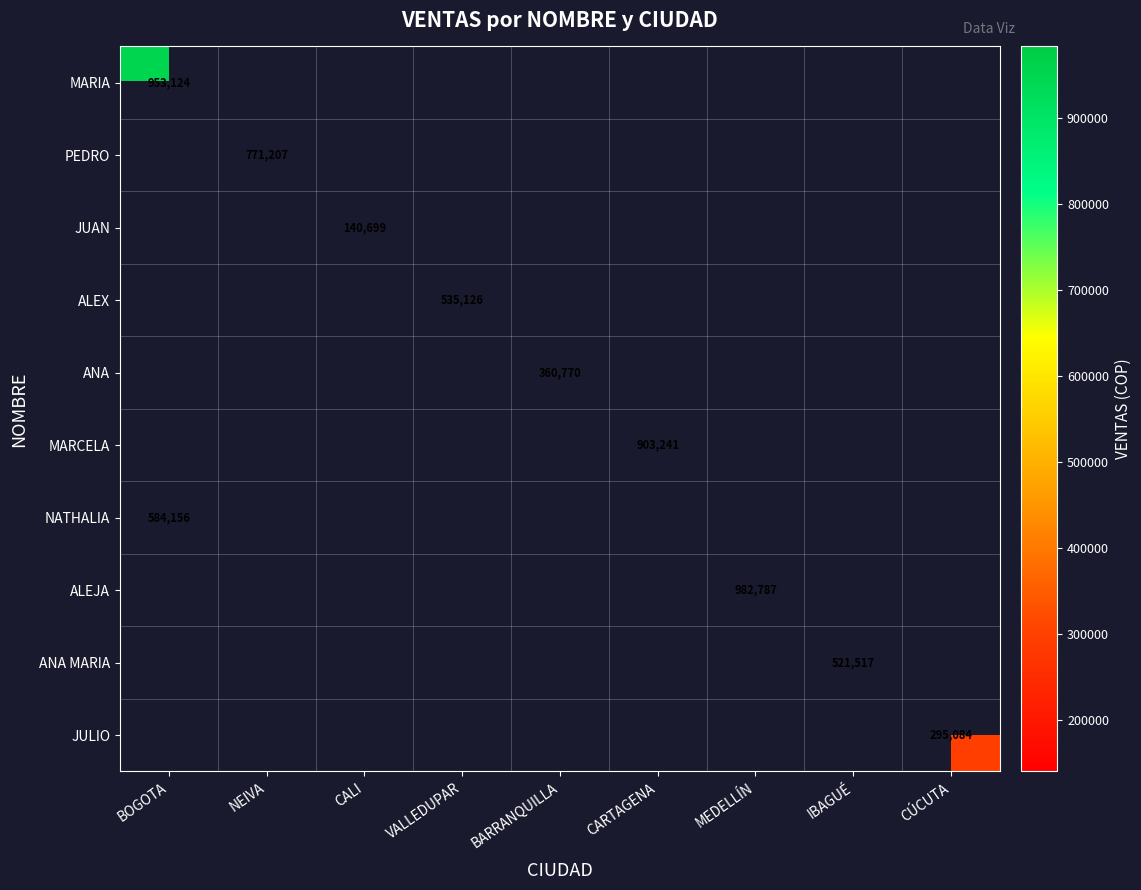

Is it true that PEDRO equals 771207 at NEIVA?

True